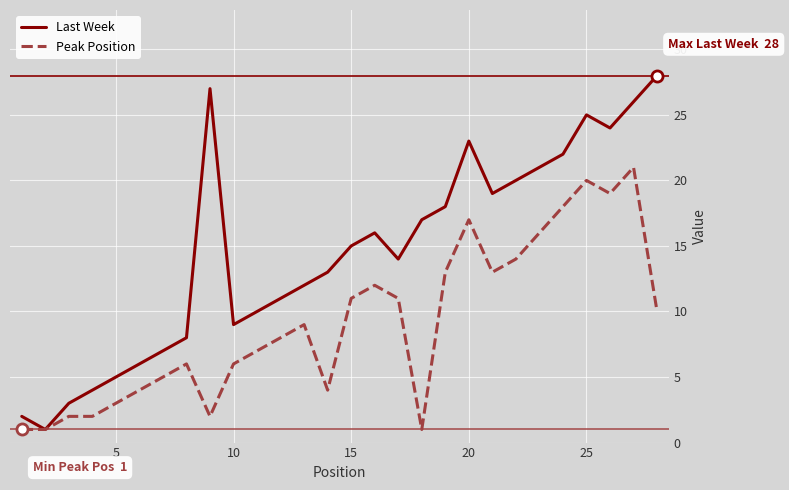

What is the greatest value displayed?

28